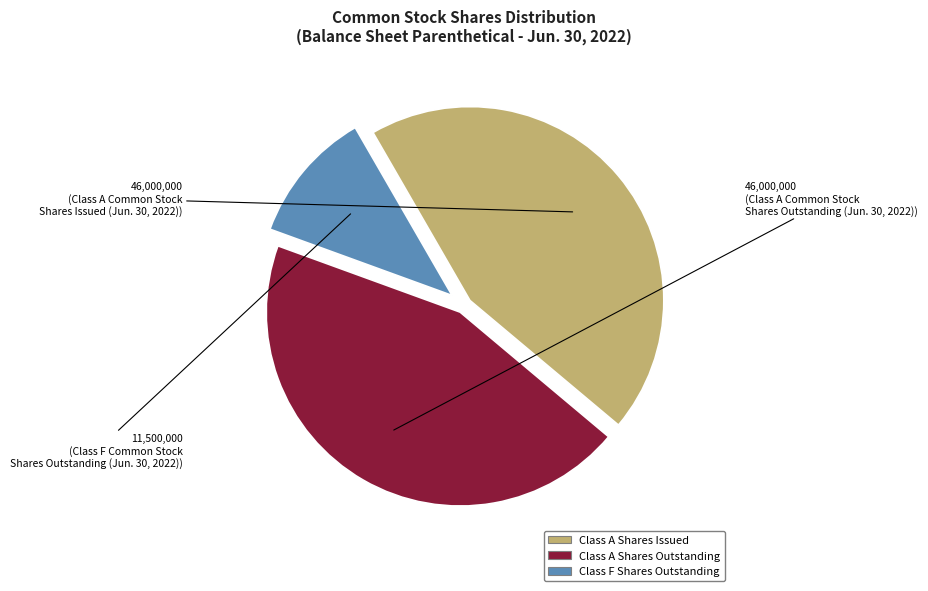

Does any single category account for the majority?

No